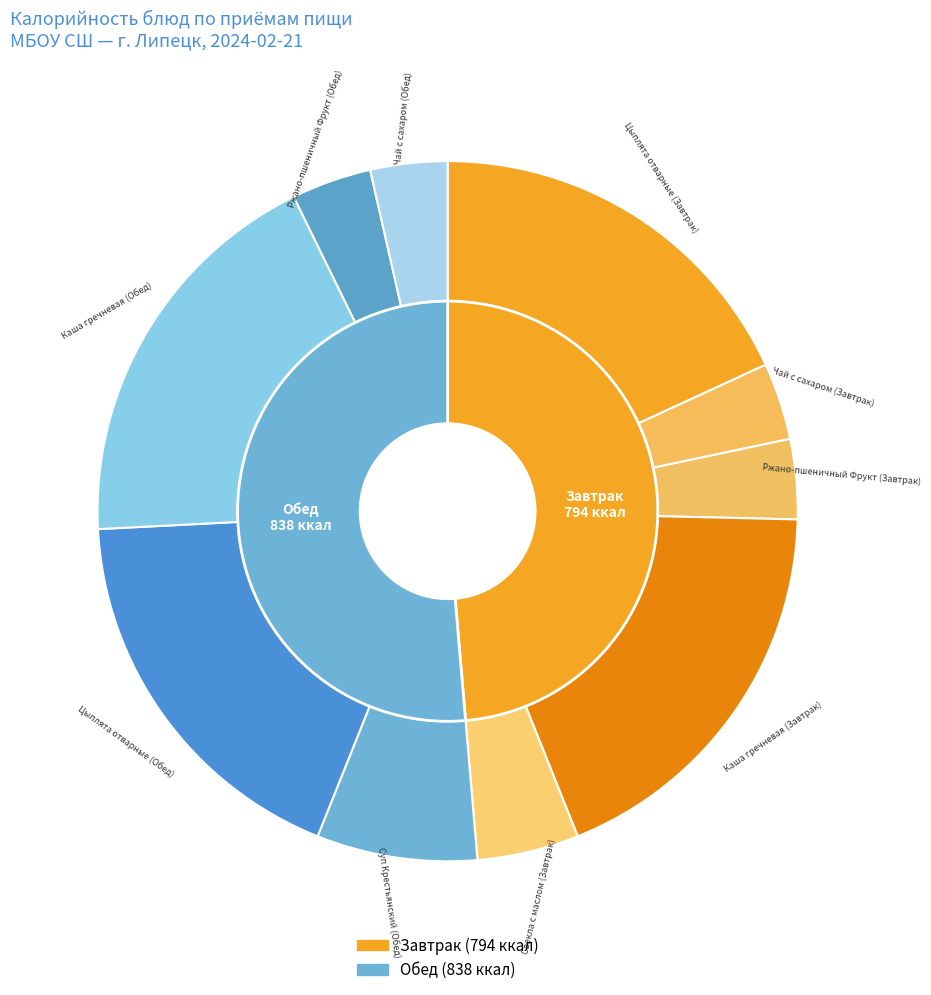

Does Цыплята отварные (Обед) represent more than half of the total?

No